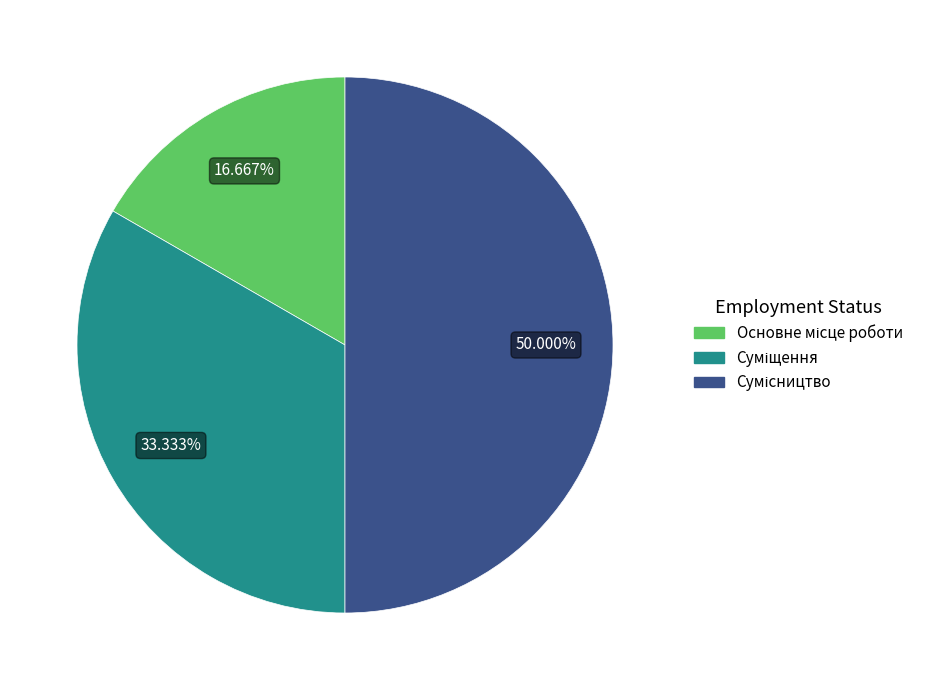

How many segments does this pie chart have?

3